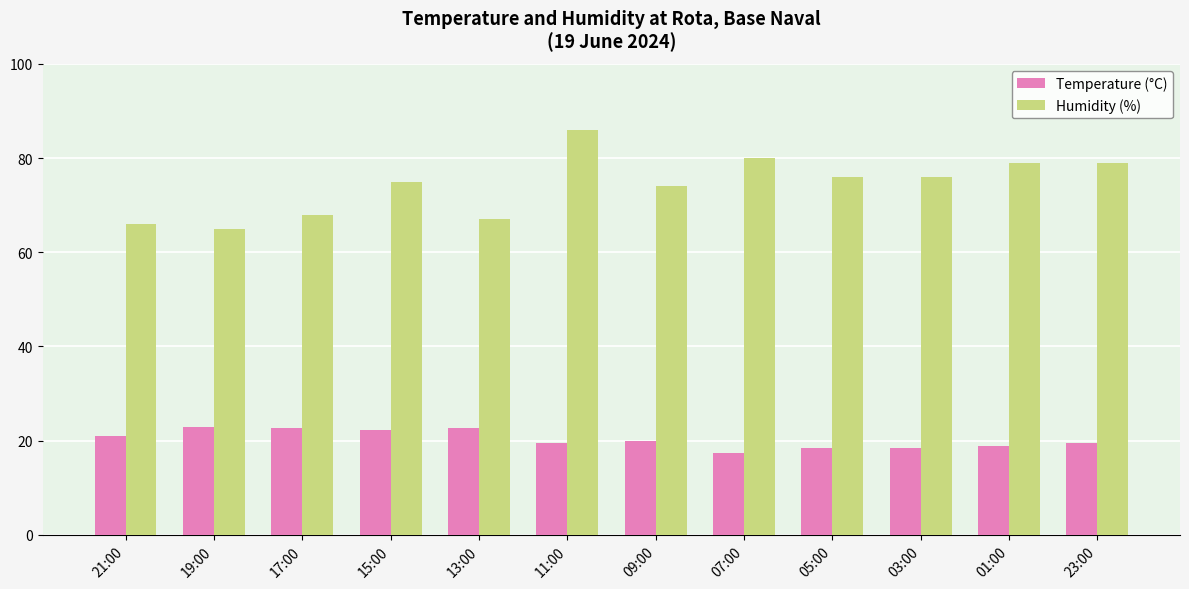

At which category does the chart reach its peak across all series?

11:00